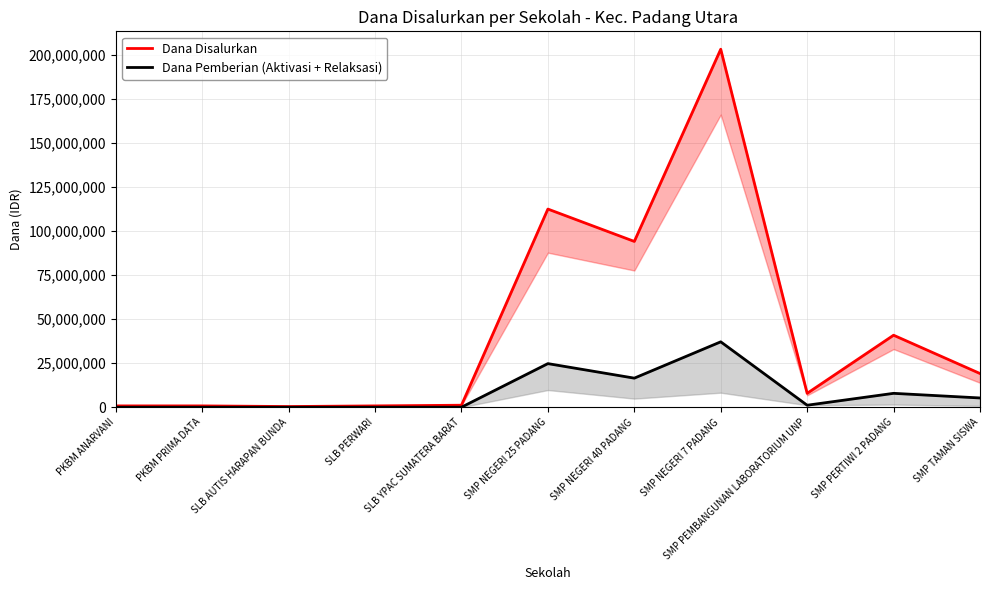

Where is Dana Pemberian (Aktivasi + Relaksasi) nearest to the value 18562500?

SMP NEGERI 40 PADANG